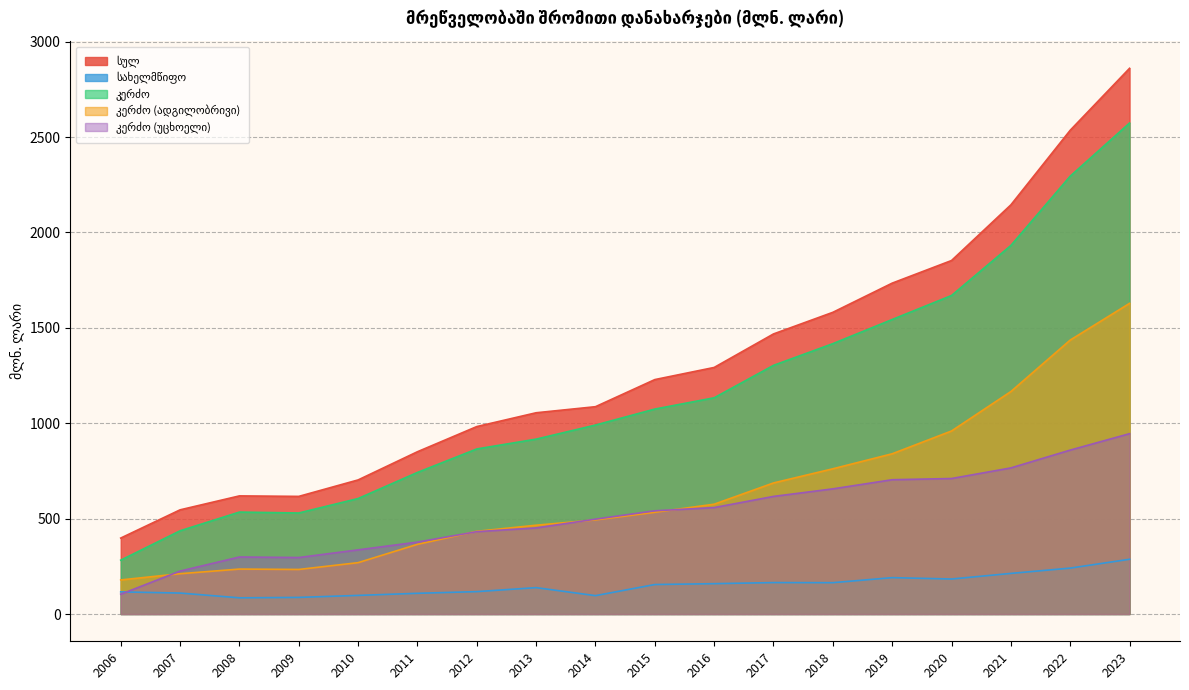

How many values in the კერძო series exceed 1074?

9